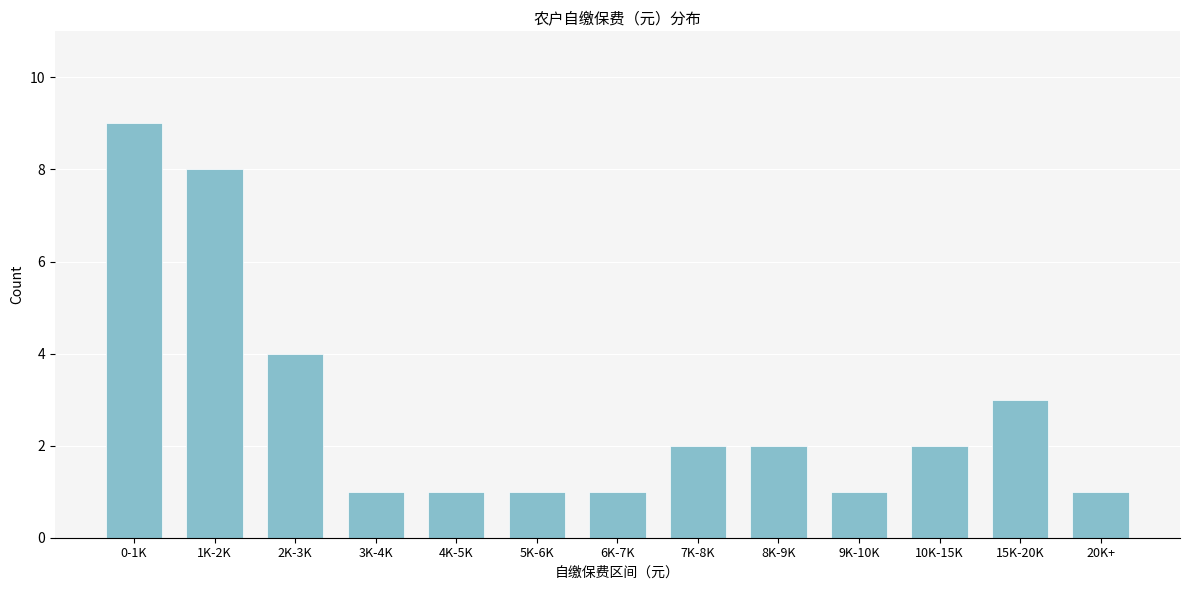

Reading left to right, list all the values displayed in this chart.

9	8	4	1	1	1	1	2	2	1	2	3	1